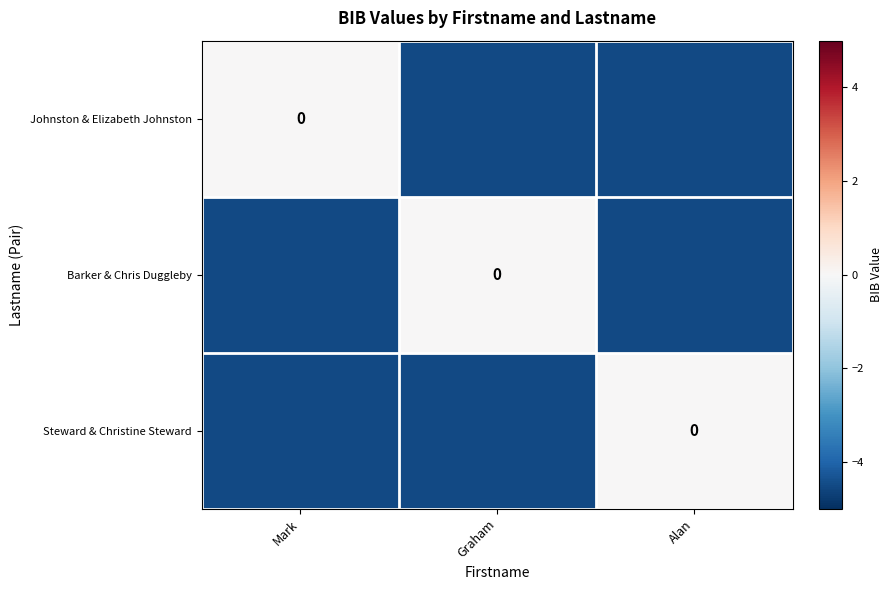

At which label does Johnston & Elizabeth Johnston reach its minimum?

Graham